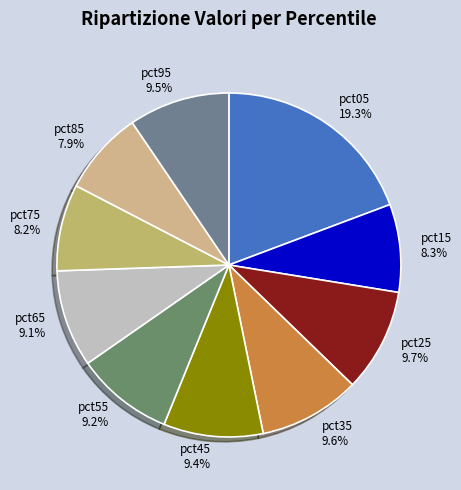

The pct85 slice represents 8% of the pie. True or false?

True